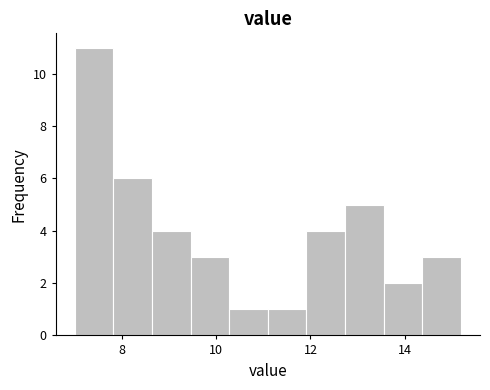

Which range on the x-axis has the tallest bar?

7.0 to 7.8